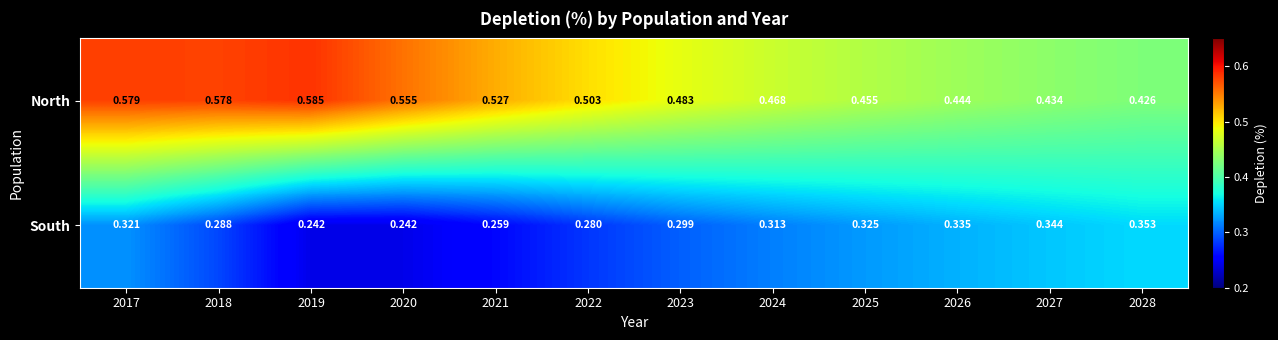

Which series has the largest total across all categories?

North